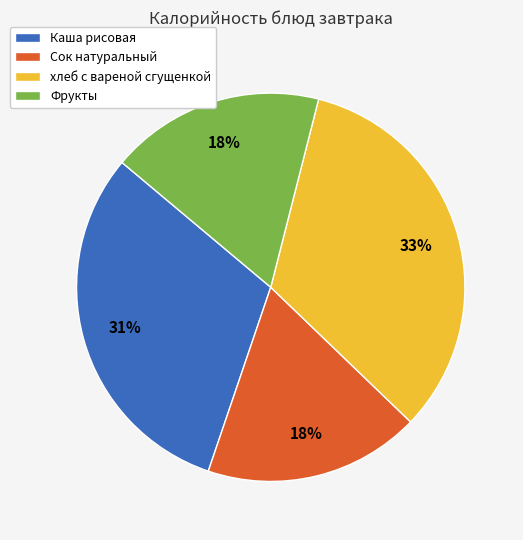

Which slice is the largest?

хлеб с вареной сгущенкой